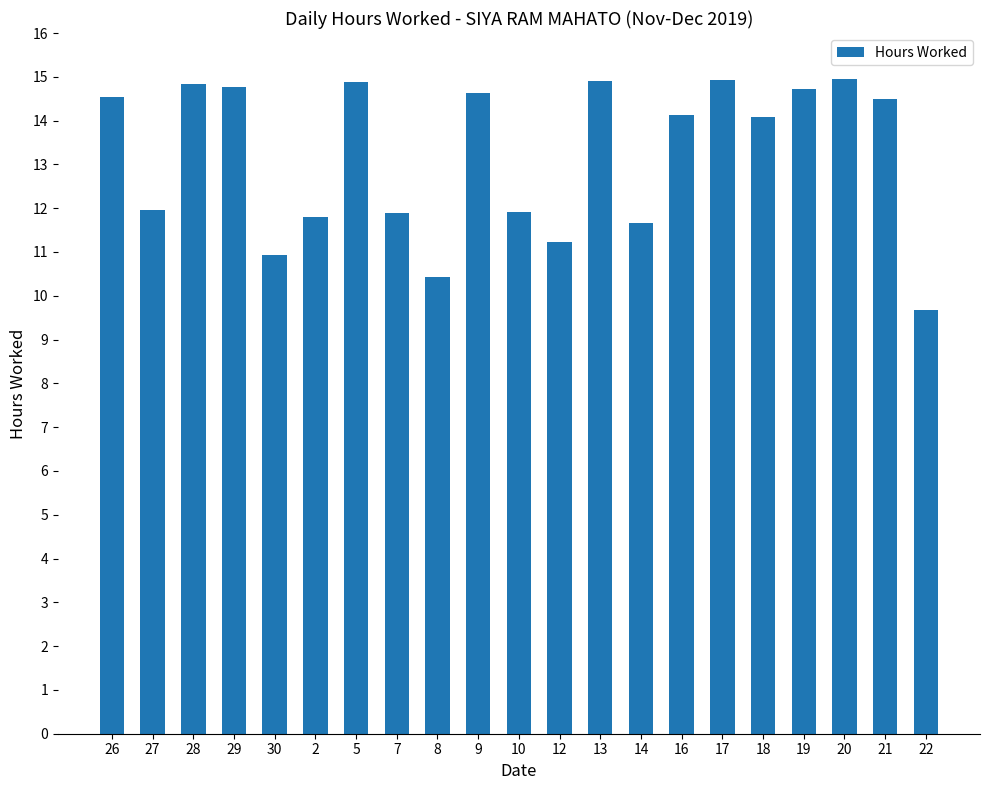

Does the chart contain any negative values?

No